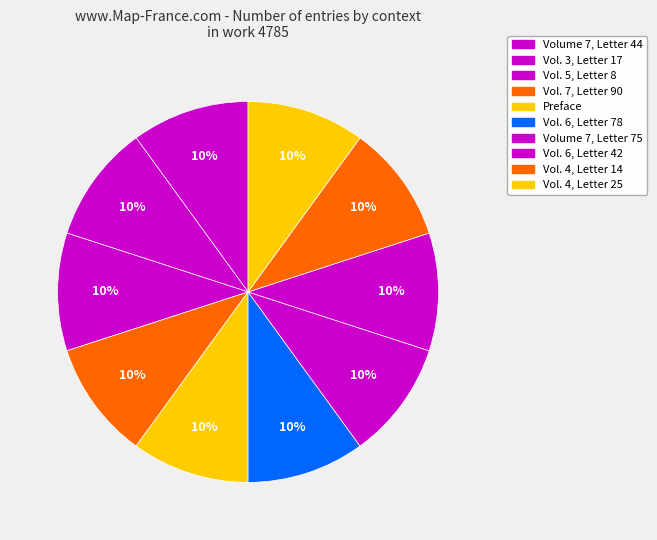

How many slices are in this pie chart?

10